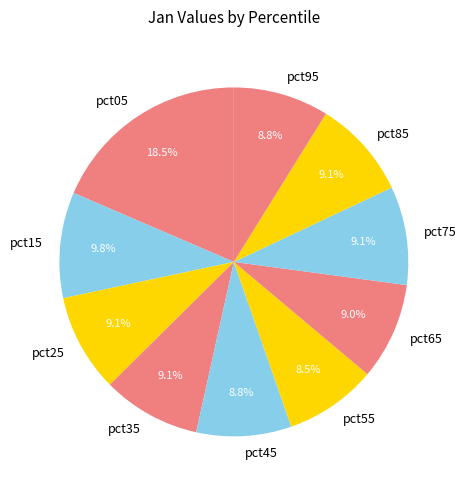

What portion of the pie excludes pct25?

90.9%